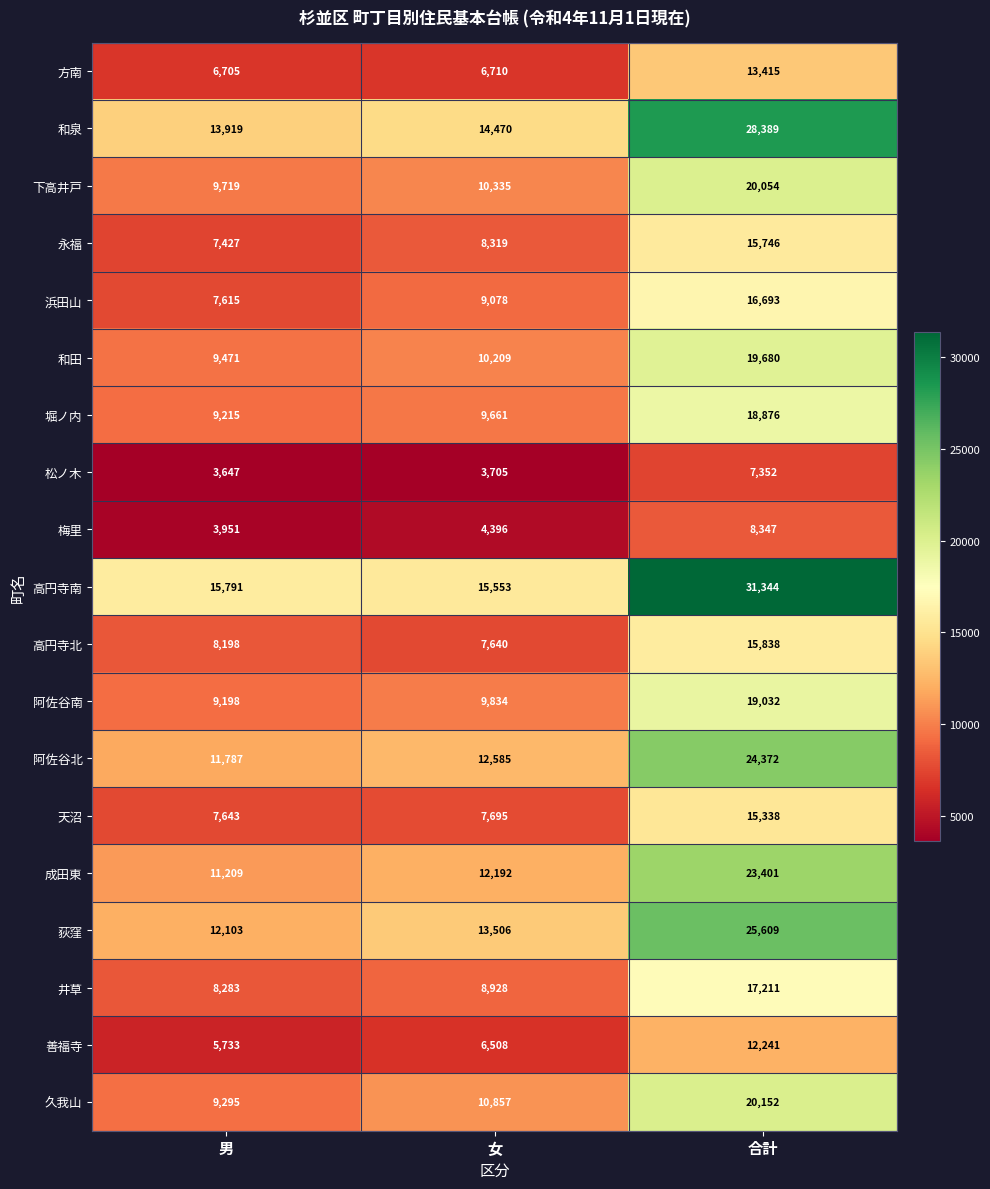

What is the maximum value shown in the chart?

31344